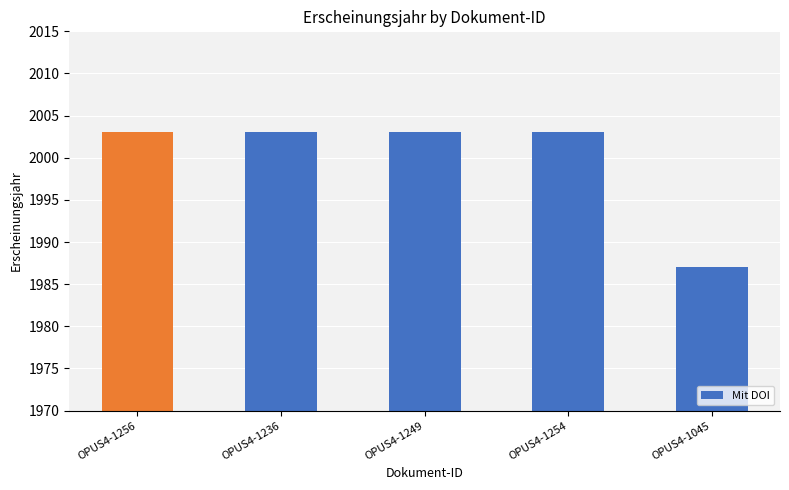

Which category has the highest value across all series?

OPUS4-1256